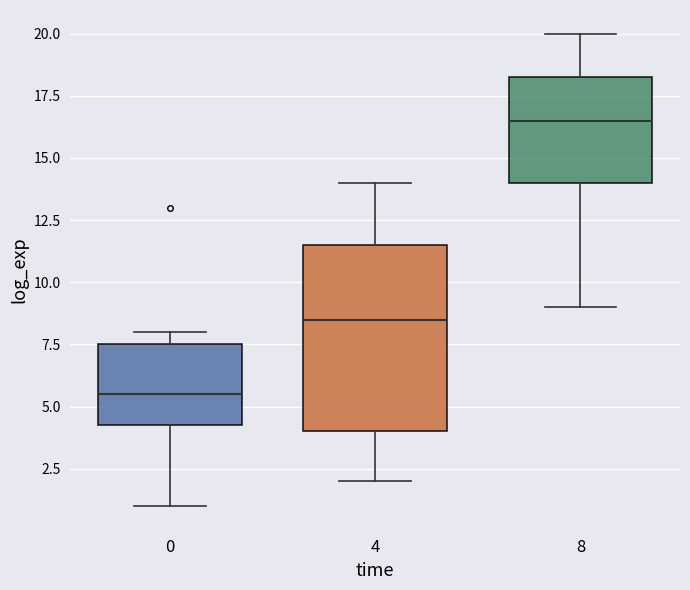

Which box's median line is the highest?

8